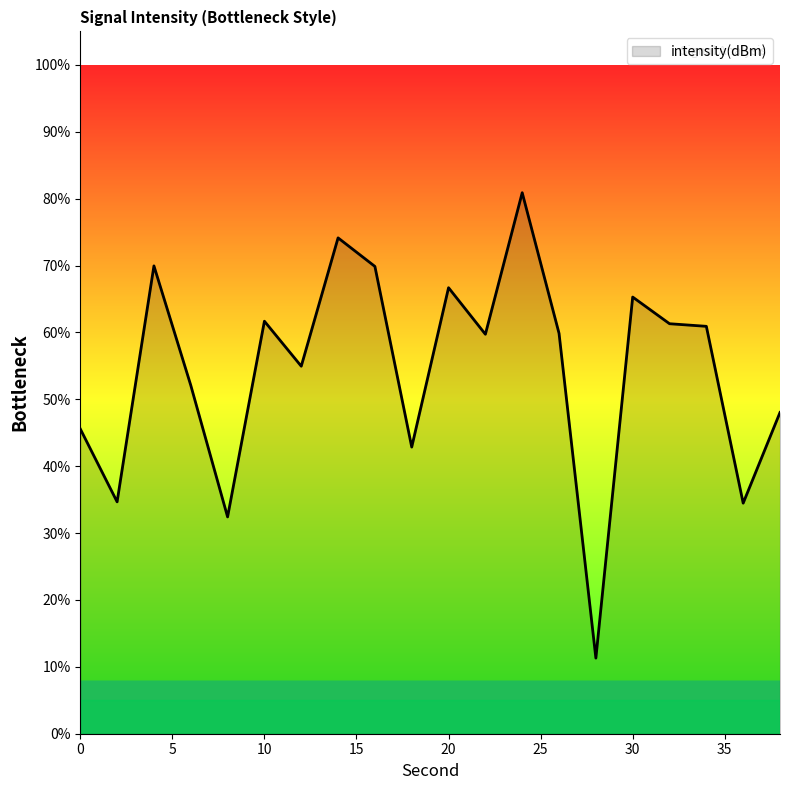

What is the difference between the maximum and minimum values?

69.6